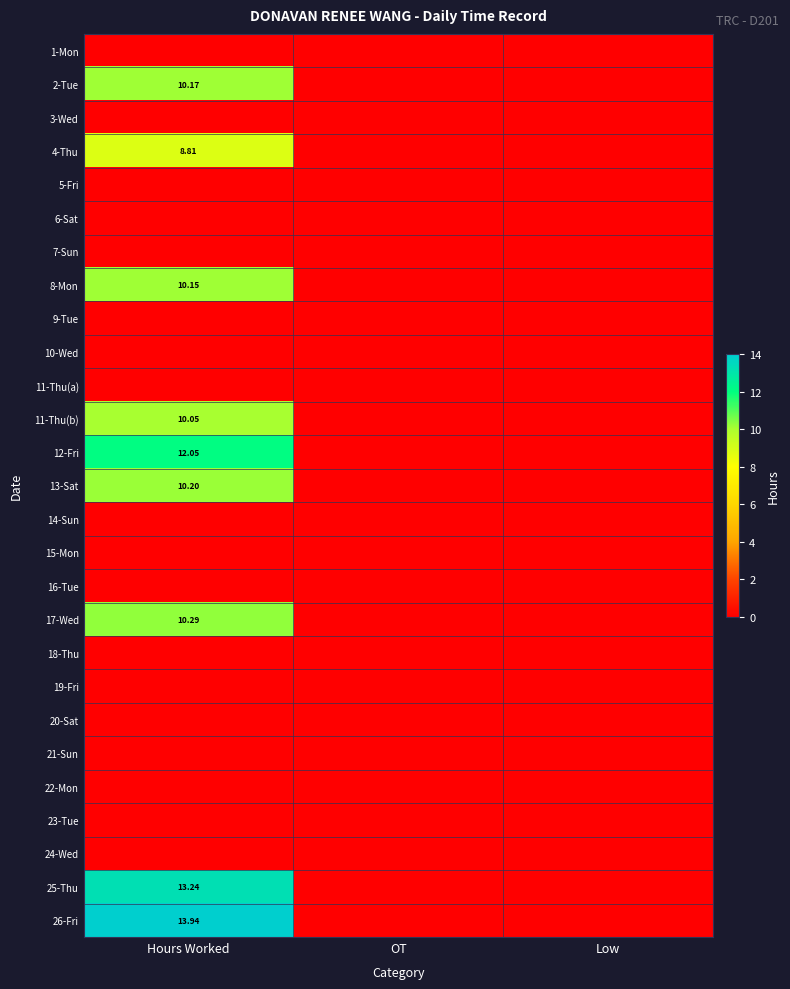

At which category is the sum across all series the highest?

Hours Worked